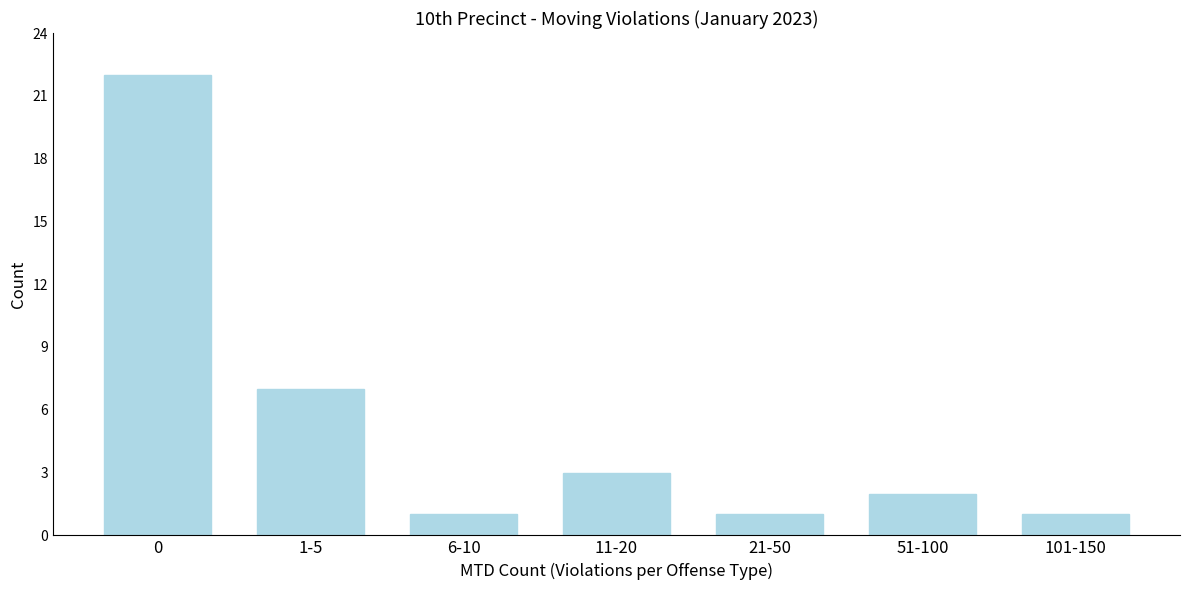

Reading left to right, transcribe all the data shown in this chart.

0=22	1-5=7	6-10=1	11-20=3	21-50=1	51-100=2	101-150=1